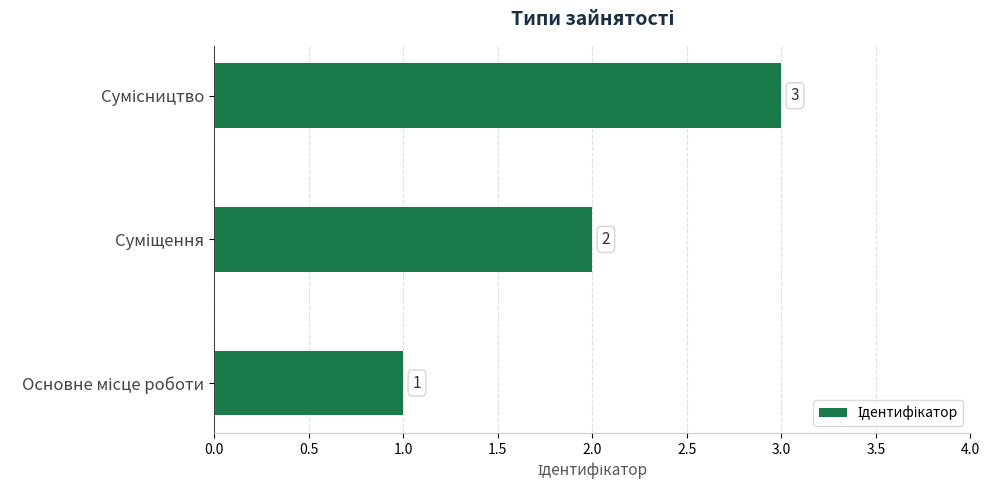

Count the number of data series in this chart.

1